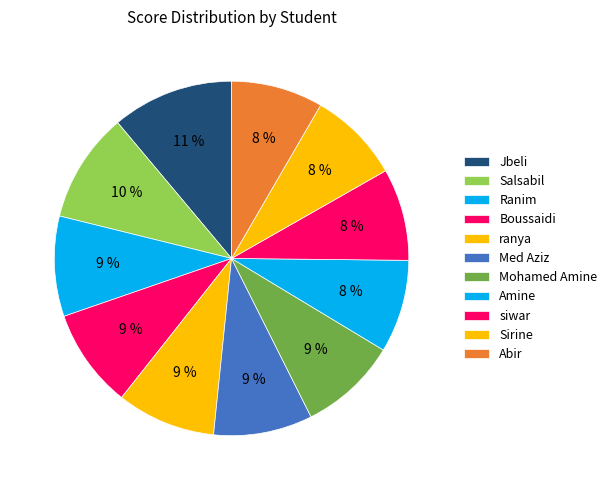

How many segments does this pie chart have?

11